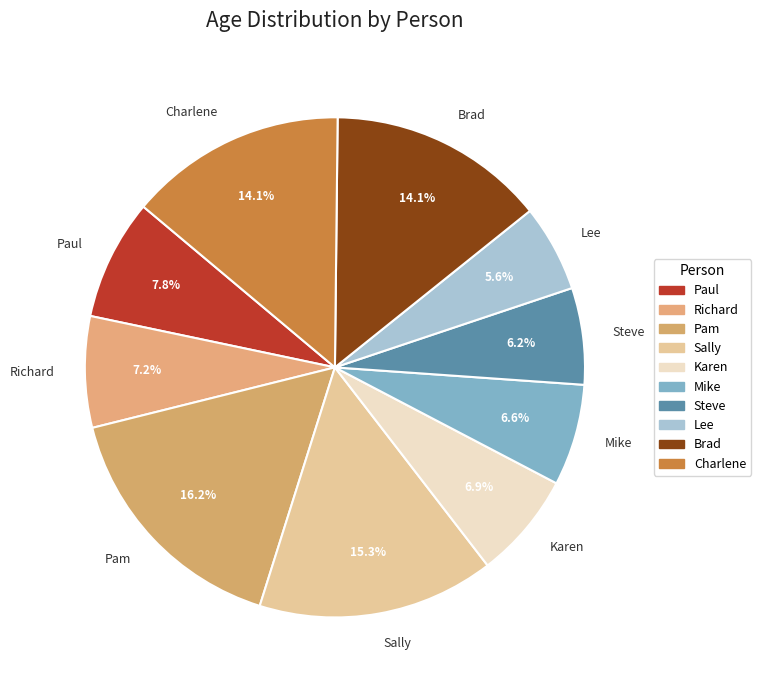

To the nearest percent, what is the average slice percentage?

10%